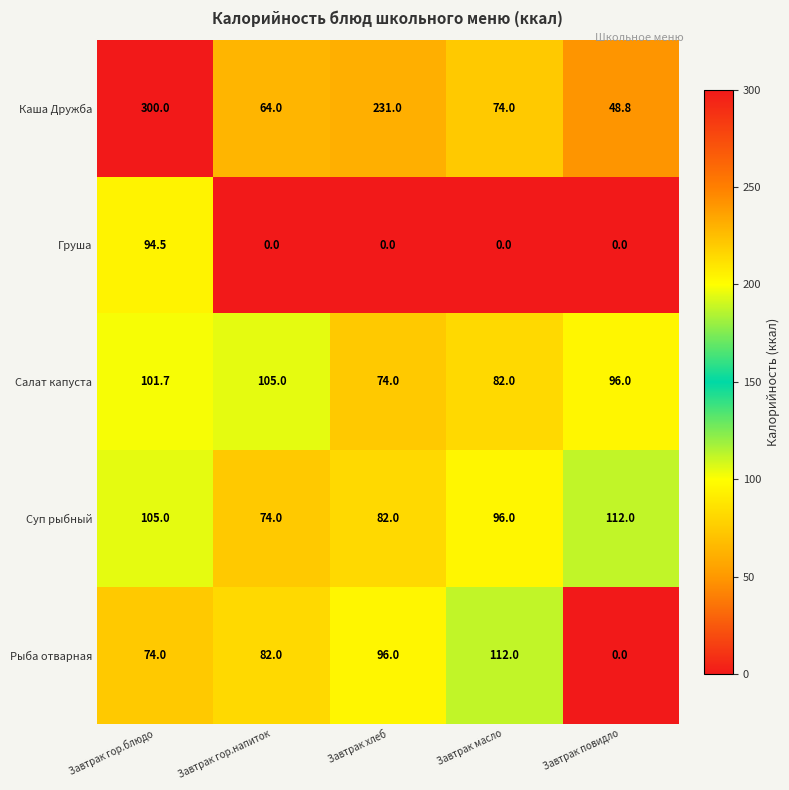

Read the Каша Дружба value at Завтрак масло.

74.0